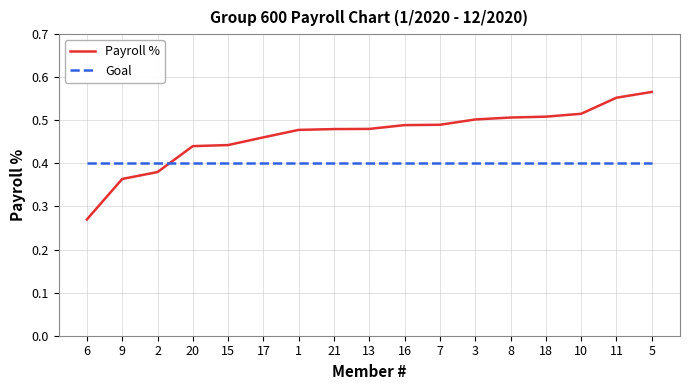

Which series ends up on top after the final intersection of Payroll % and Goal?

Payroll %